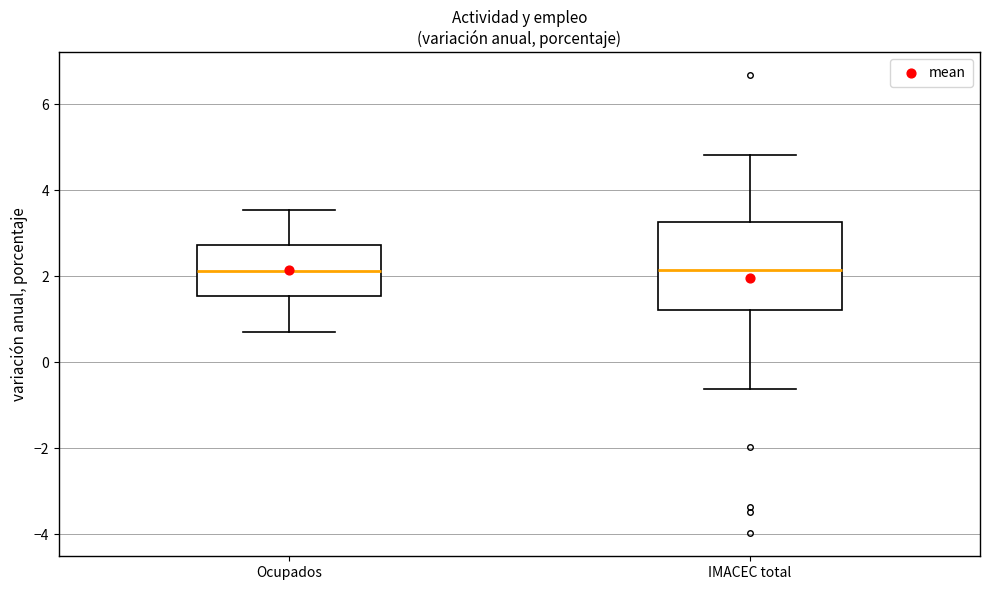

Comparing the boxes themselves (not the whiskers), which one is the tallest?

IMACEC total